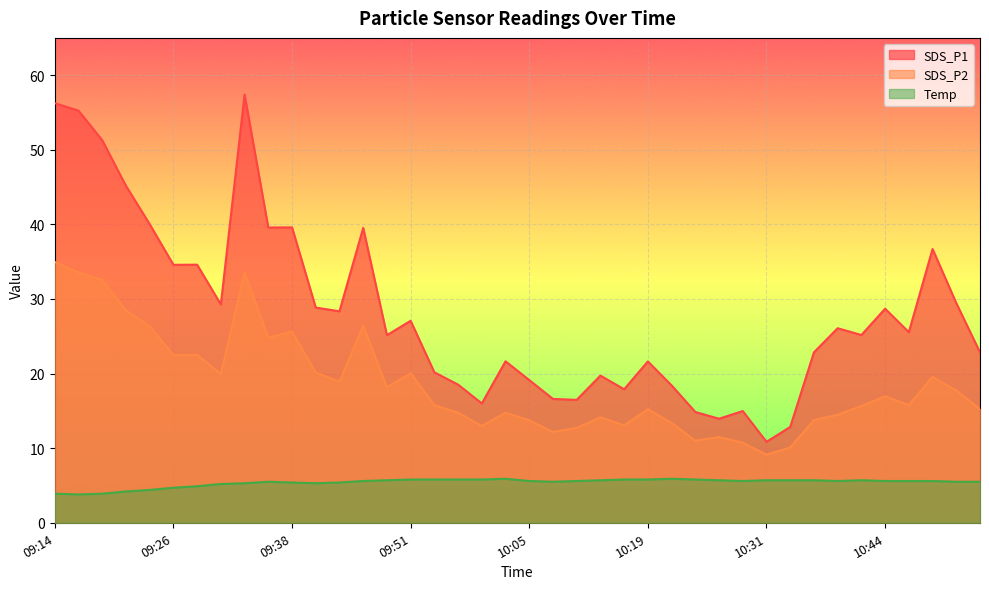

At which category is the sum across all series the highest?

09:34